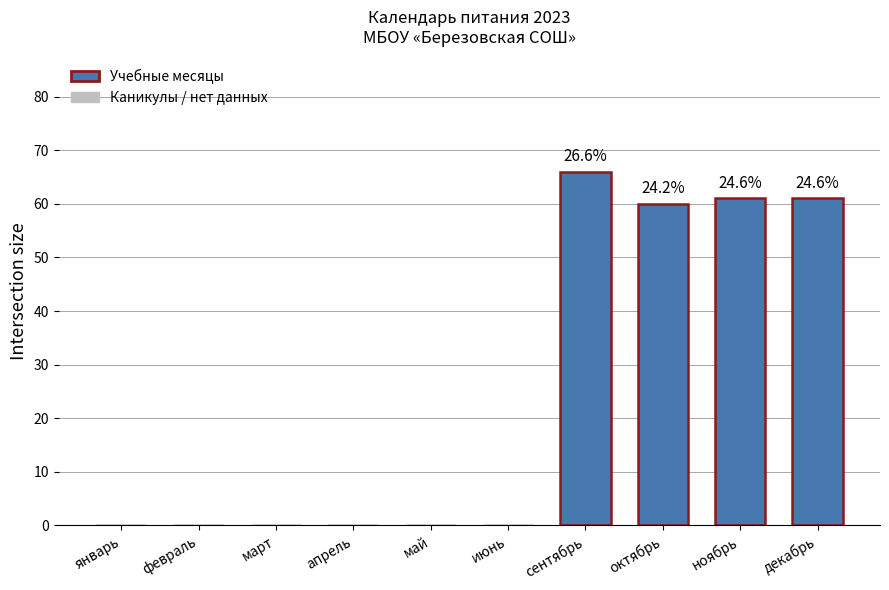

What is the sum of all values?

248